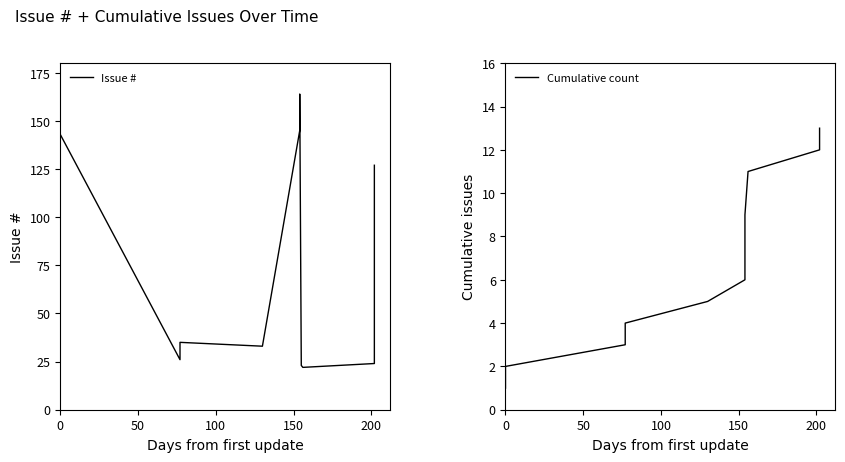

What is the minimum value shown in the chart?

1